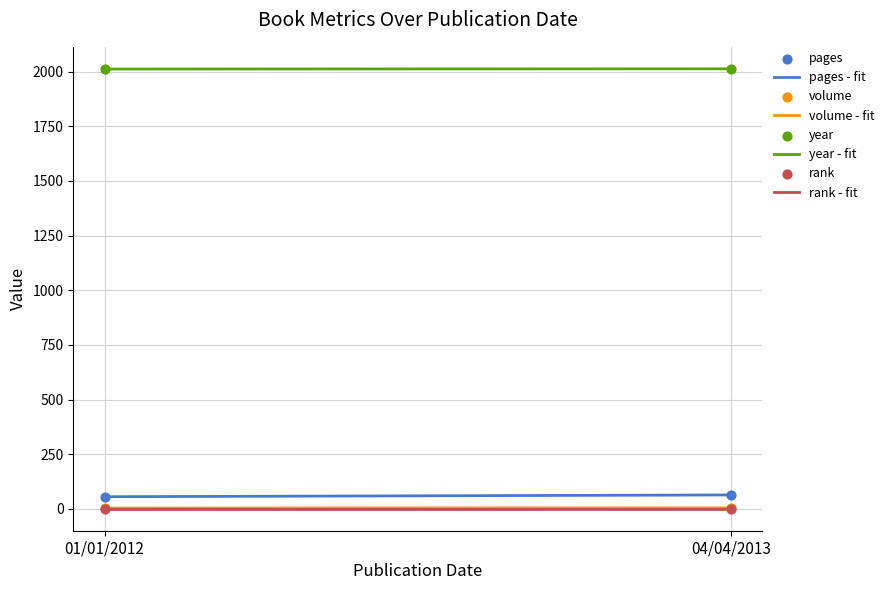

What is the highest value of the pages - fit series?

64.0